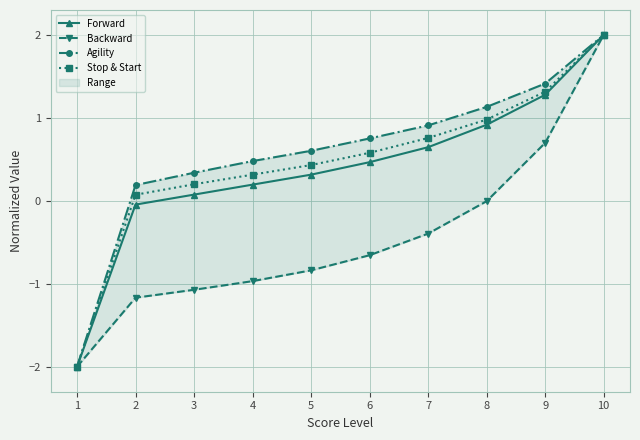

How many categories are shown in the chart?

10